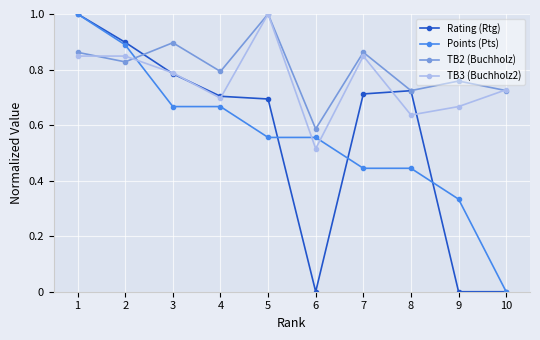

What is the greatest value displayed?

1.0